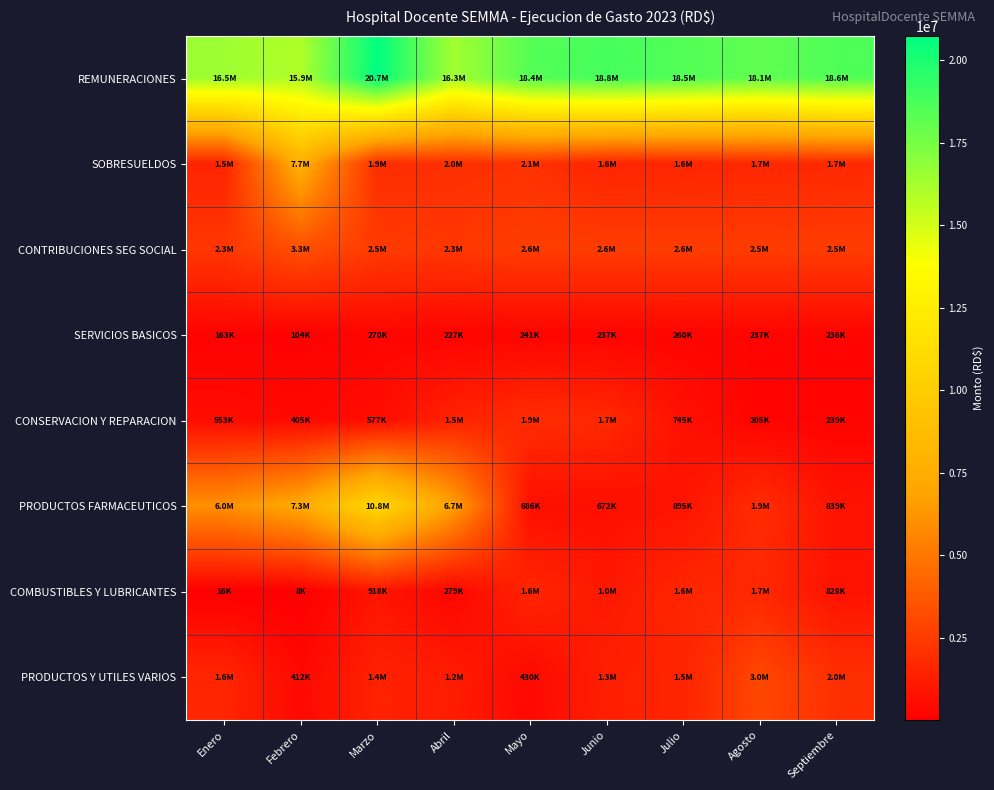

Reading right to left, extract all data points from this chart.

REMUNERACIONES: Septiembre=18560926.8	Agosto=18094369.2	Julio=18500493.2	Junio=18834497.4	Mayo=18436333.9	Abril=16317113.8	Marzo=20737933.2	Febrero=15947982.3	Enero=16467824.0
SOBRESUELDOS: Septiembre=1738928.0	Agosto=1665590.4	Julio=1597459.8	Junio=1554170.0	Mayo=2142202.0	Abril=1998153.1	Marzo=1935384.4	Febrero=7720170.3	Enero=1521922.0
CONTRIBUCIONES SEG SOCIAL: Septiembre=2538295.7	Agosto=2537223.2	Julio=2569502.4	Junio=2580939.2	Mayo=2595784.7	Abril=2341259.6	Marzo=2473215.6	Febrero=3338892.1	Enero=2321437.8
SERVICIOS BASICOS: Septiembre=235955.8	Agosto=236546.8	Julio=260194.4	Junio=237011.7	Mayo=241204.9	Abril=227159.4	Marzo=269707.8	Febrero=103831.0	Enero=162675.7
CONSERVACION Y REPARACION: Septiembre=239285.7	Agosto=205203.2	Julio=745168.2	Junio=1722001.8	Mayo=1897258.6	Abril=1452450.0	Marzo=577046.7	Febrero=404632.5	Enero=553343.1
PRODUCTOS FARMACEUTICOS: Septiembre=838775.2	Agosto=1894774.0	Julio=895248.5	Junio=672164.7	Mayo=686276.7	Abril=6687145.2	Marzo=10797090.0	Febrero=7257669.7	Enero=6018873.6
COMBUSTIBLES Y LUBRICANTES: Septiembre=827753.3	Agosto=1682535.4	Julio=1598178.8	Junio=1025026.3	Mayo=1596907.5	Abril=278914.0	Marzo=918299.2	Febrero=8000.0	Enero=15500.0
PRODUCTOS Y UTILES VARIOS: Septiembre=2016197.4	Agosto=2987632.5	Julio=1515470.6	Junio=1346173.8	Mayo=430061.4	Abril=1199204.0	Marzo=1435267.9	Febrero=411591.9	Enero=1604491.7